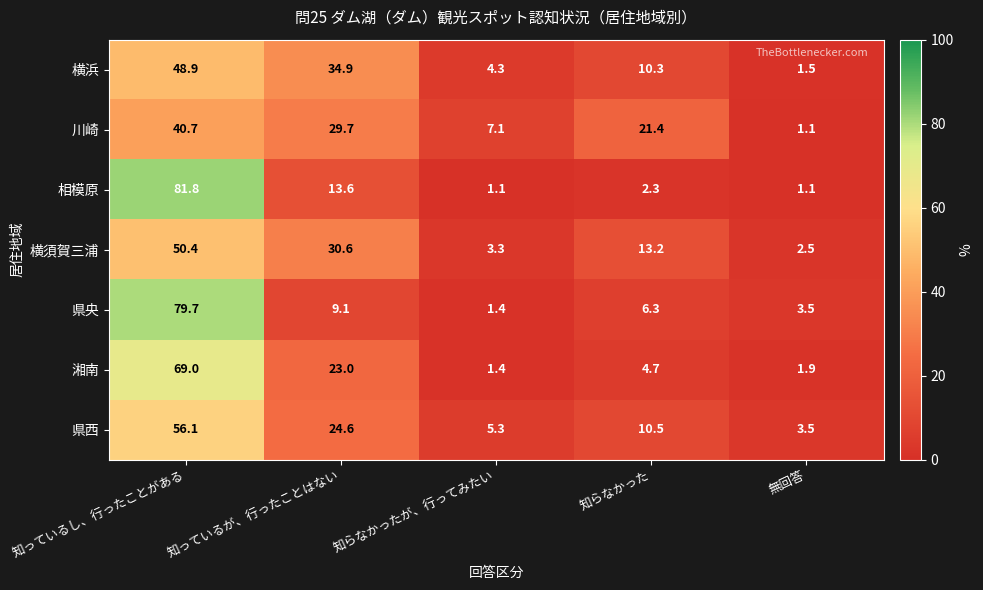

The value of 横須賀三浦 at 知っているが、行ったことはない is 30.6. True or false?

True